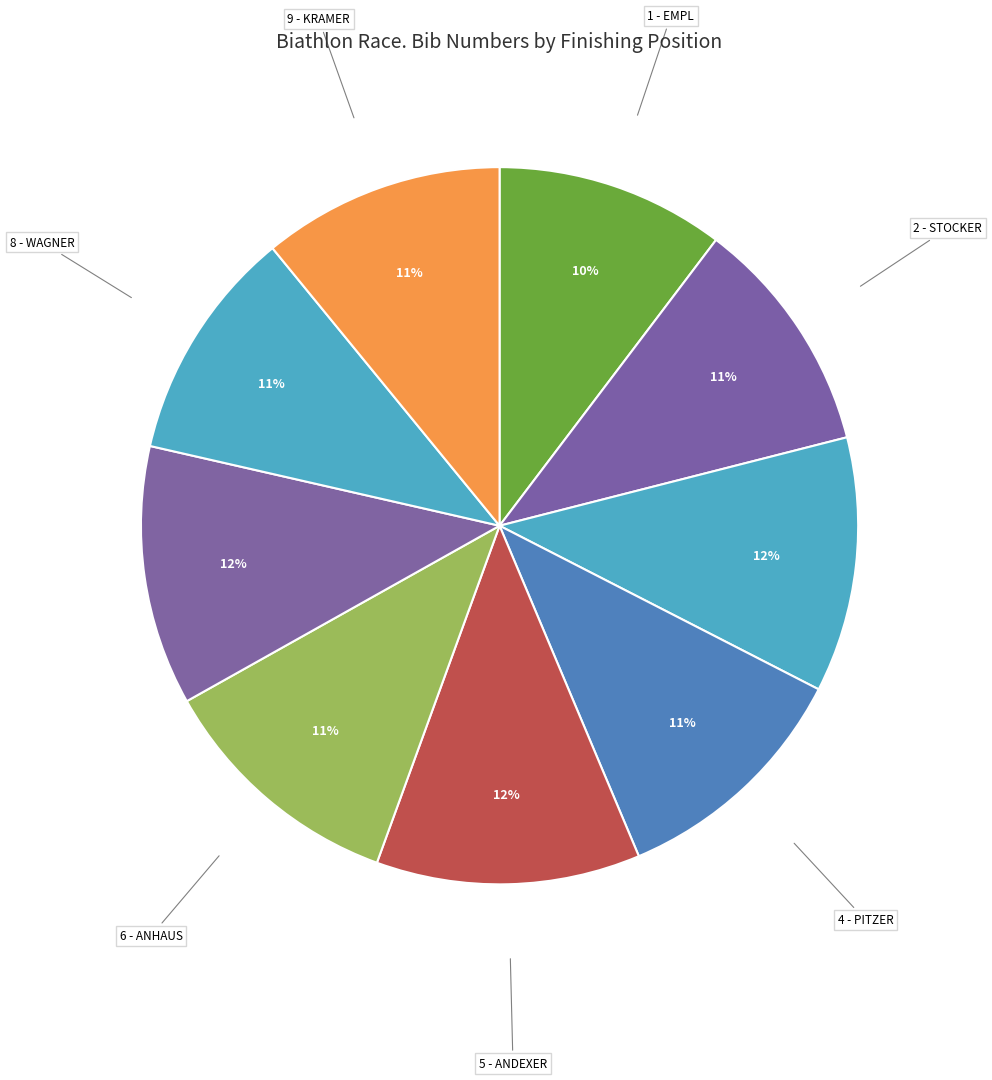

How many segments does this pie chart have?

9